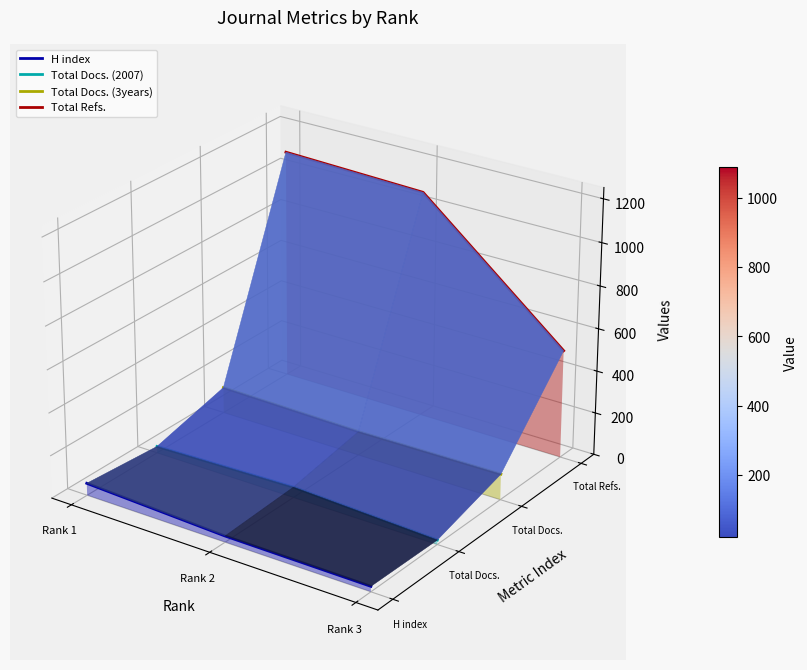

Count the number of categories in the chart.

3